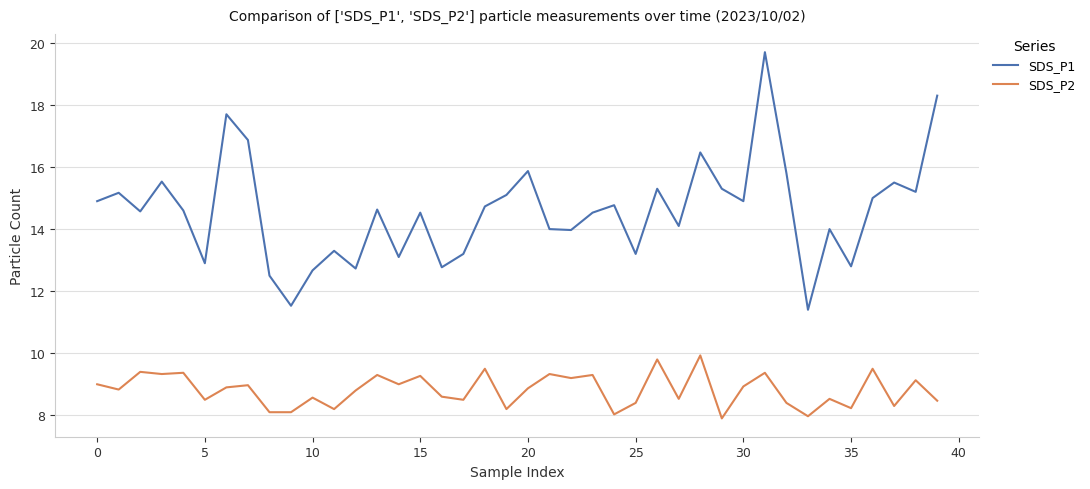

Which series has the widest spread of values?

SDS_P1